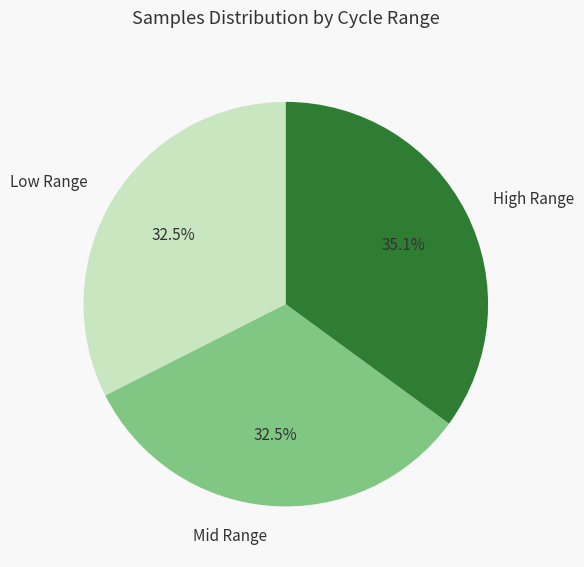

Which category has the biggest portion of the pie?

High Range